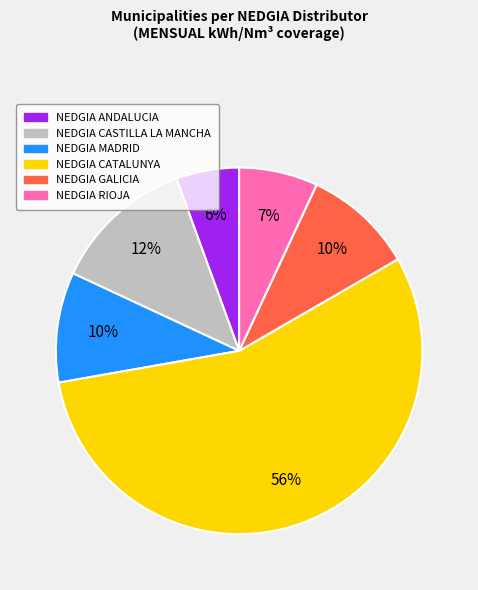

Is it true that NEDGIA CASTILLA LA MANCHA is 19% of the pie?

False